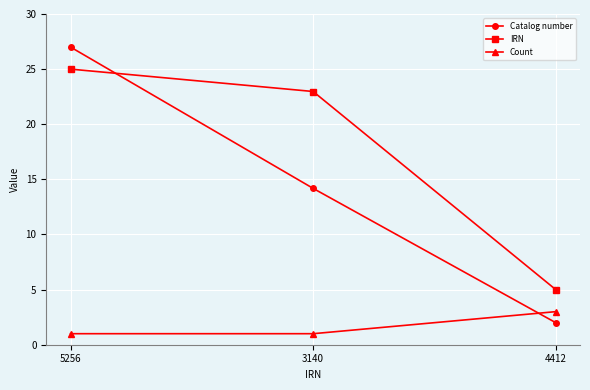

At which label does IRN first exceed 22?

5256